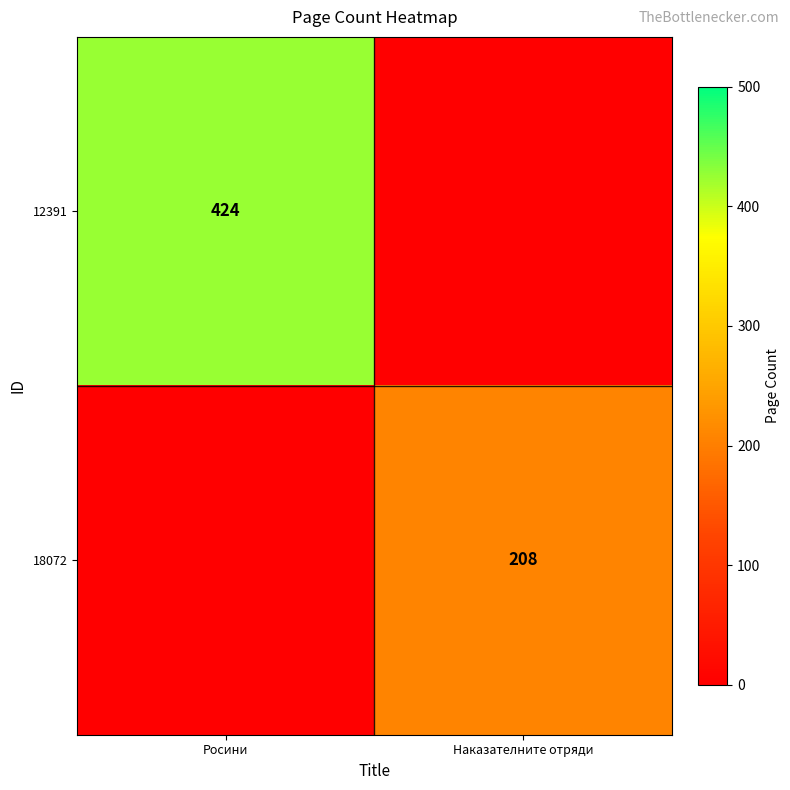

List the series in order of their peak value, highest first.

12391, 18072